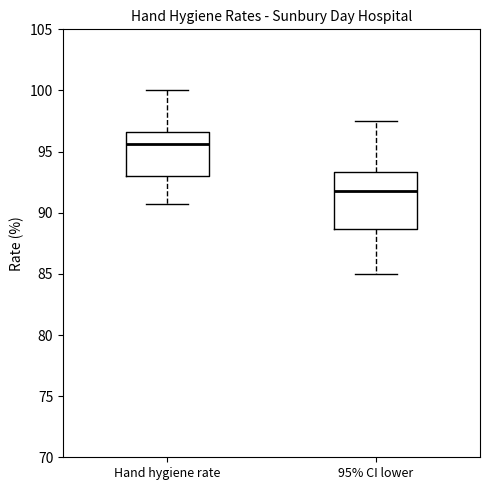

Where does the upper whisker of the box for 95% CI lower end on the y-axis? The values are not printed on the chart, so give them approximately, as read against the axis.

97.5